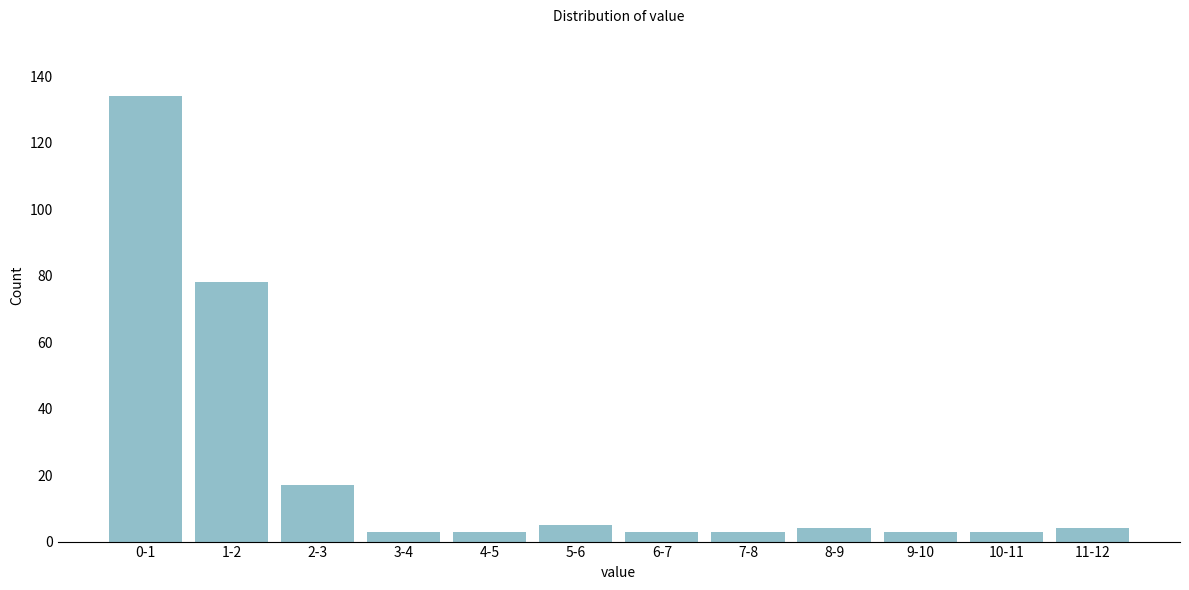

Reading left to right, what are all the values shown in this chart?

0-1=134	1-2=78	2-3=17	3-4=3	4-5=3	5-6=5	6-7=3	7-8=3	8-9=4	9-10=3	10-11=3	11-12=4